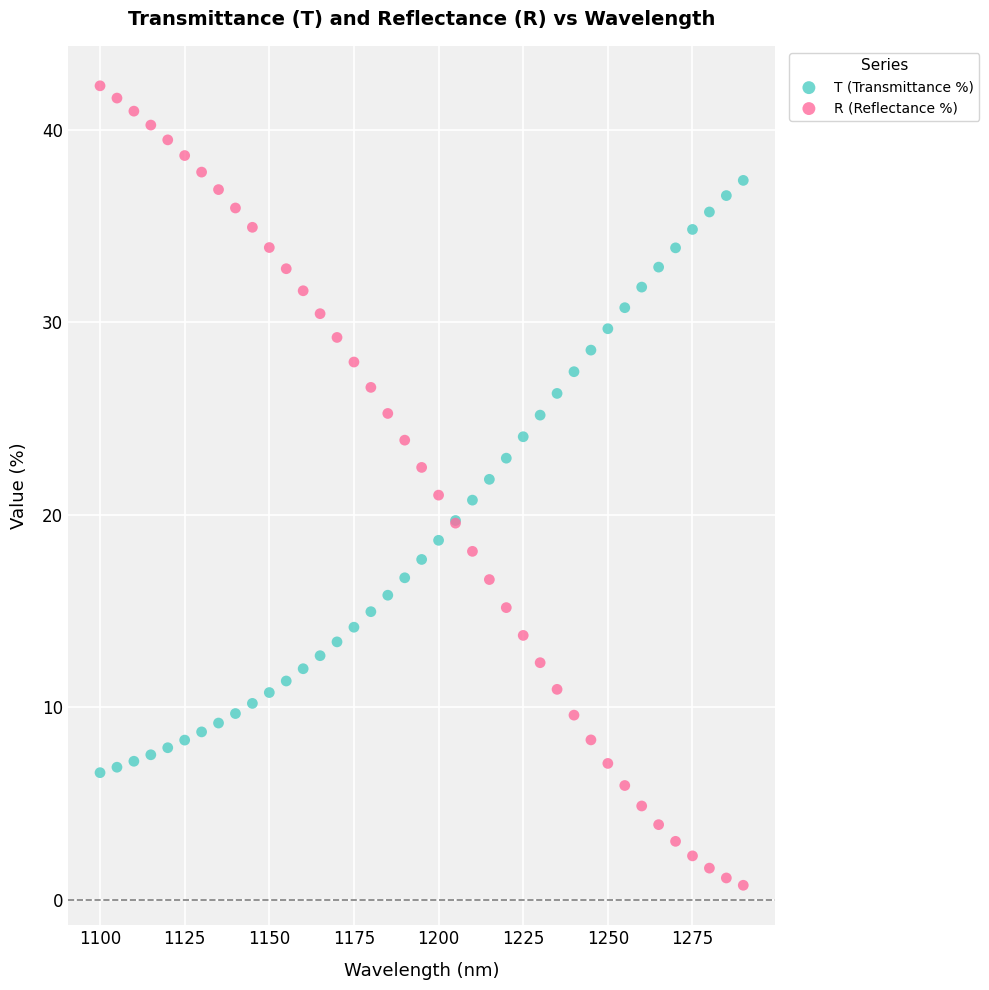

Which series has the largest Y range (max minus min)?

R (Reflectance %)